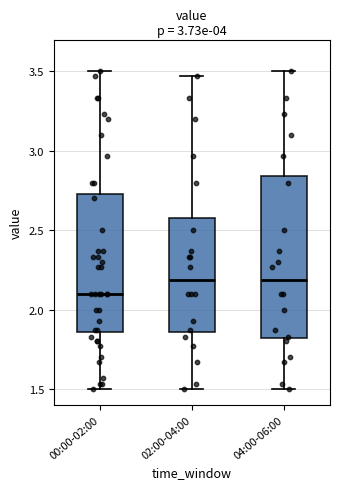

Which box has the lowest median line?

00:00-02:00